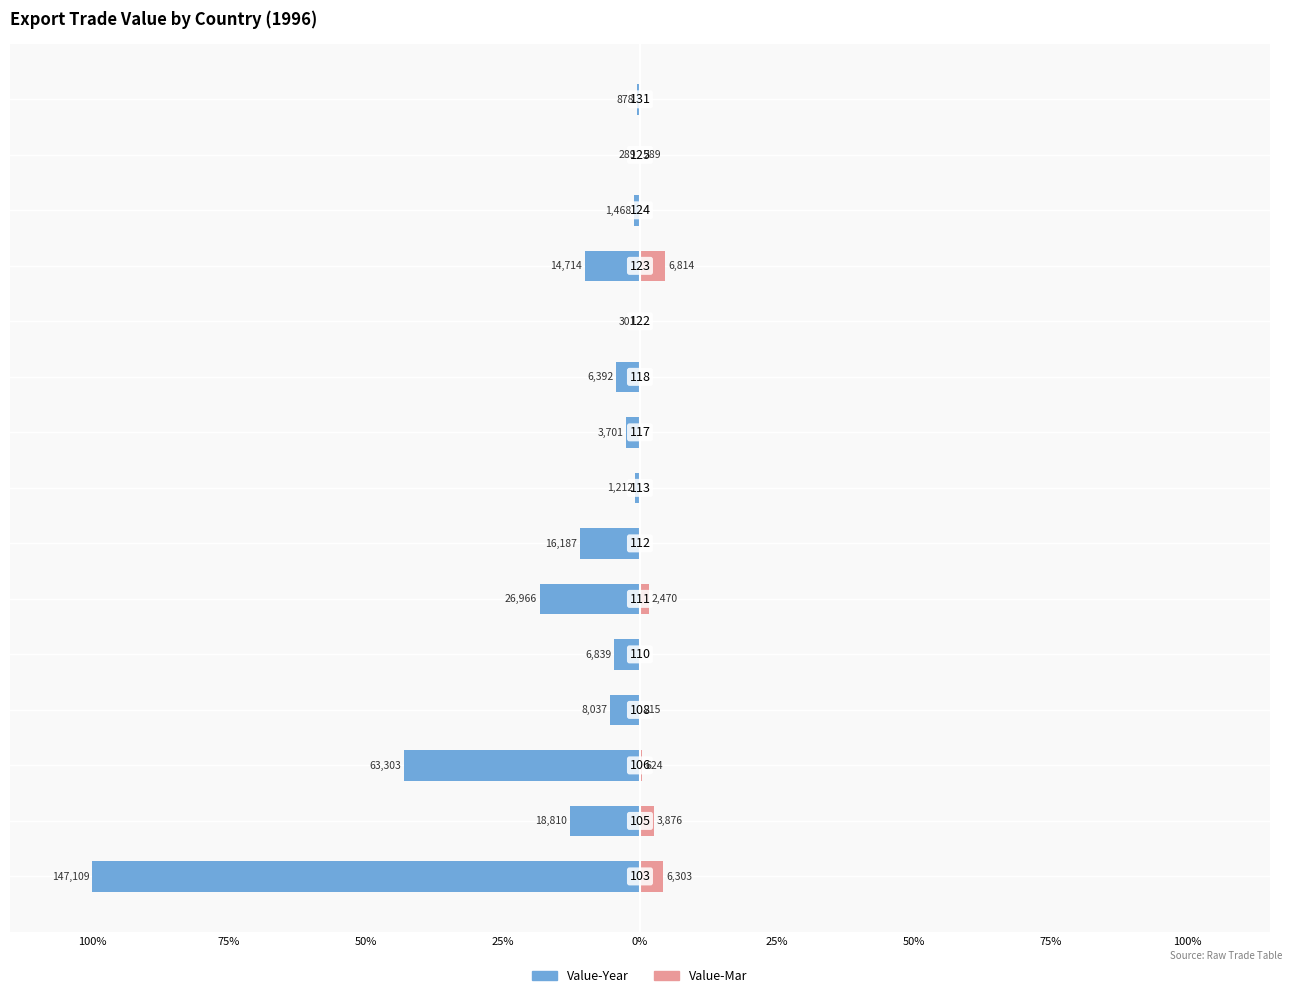

Between 50% and 50%, which is larger?

50%